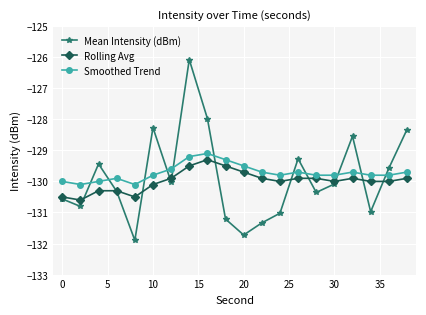

Which series has the widest spread of values?

Mean Intensity (dBm)